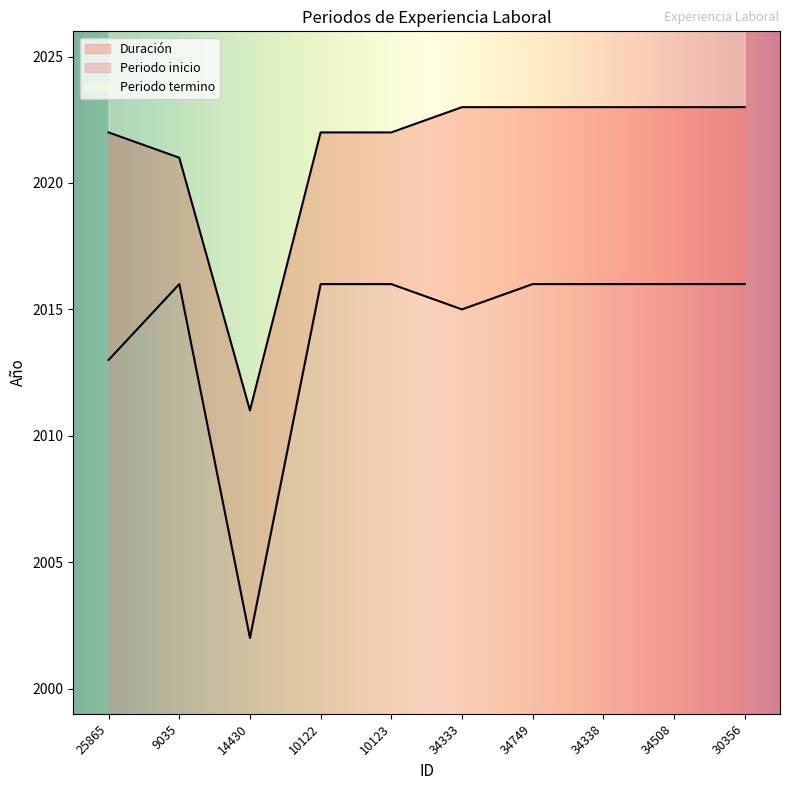

Reading left to right, transcribe all the data shown in this chart.

Periodo inicio: 25865=2013	9035=2016	14430=2002	10122=2016	10123=2016	34333=2015	34749=2016	34338=2016	34508=2016	30356=2016
Periodo termino: 25865=2022	9035=2021	14430=2011	10122=2022	10123=2022	34333=2023	34749=2023	34338=2023	34508=2023	30356=2023